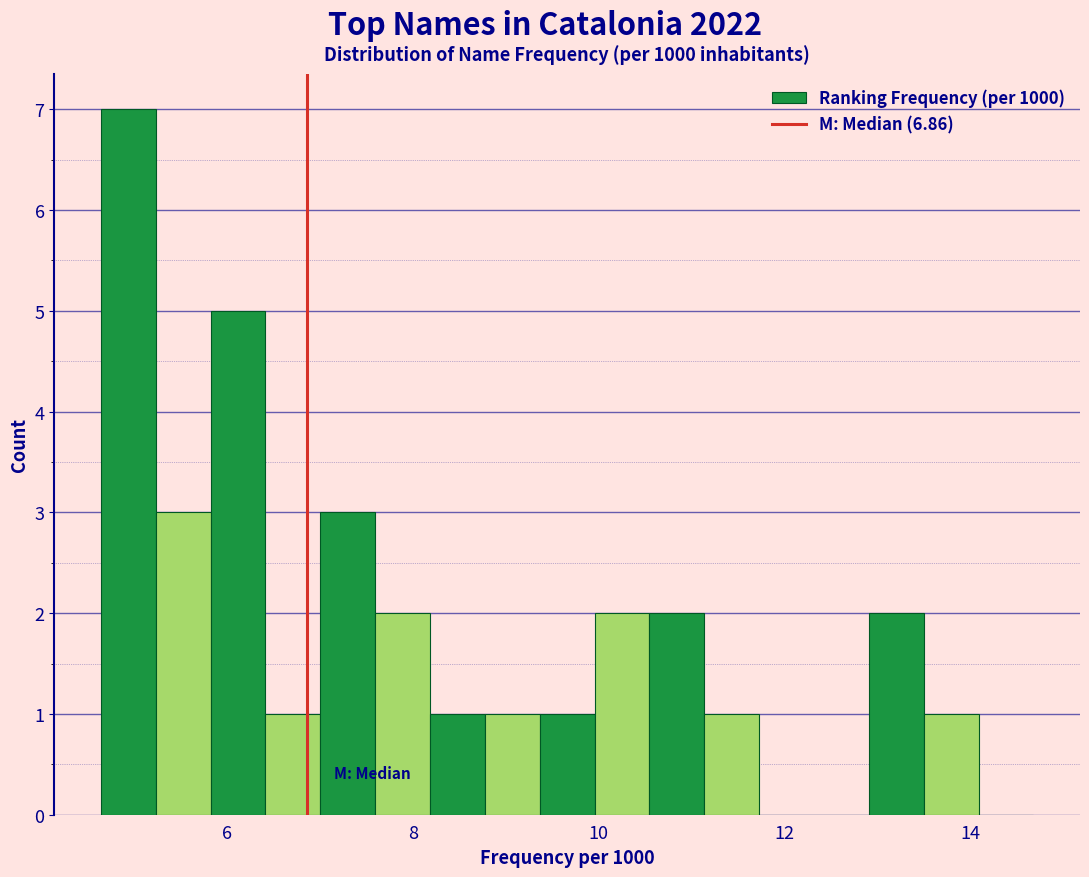

Read against the x-axis, roughly where is the centre of the tallest bar?

5.0